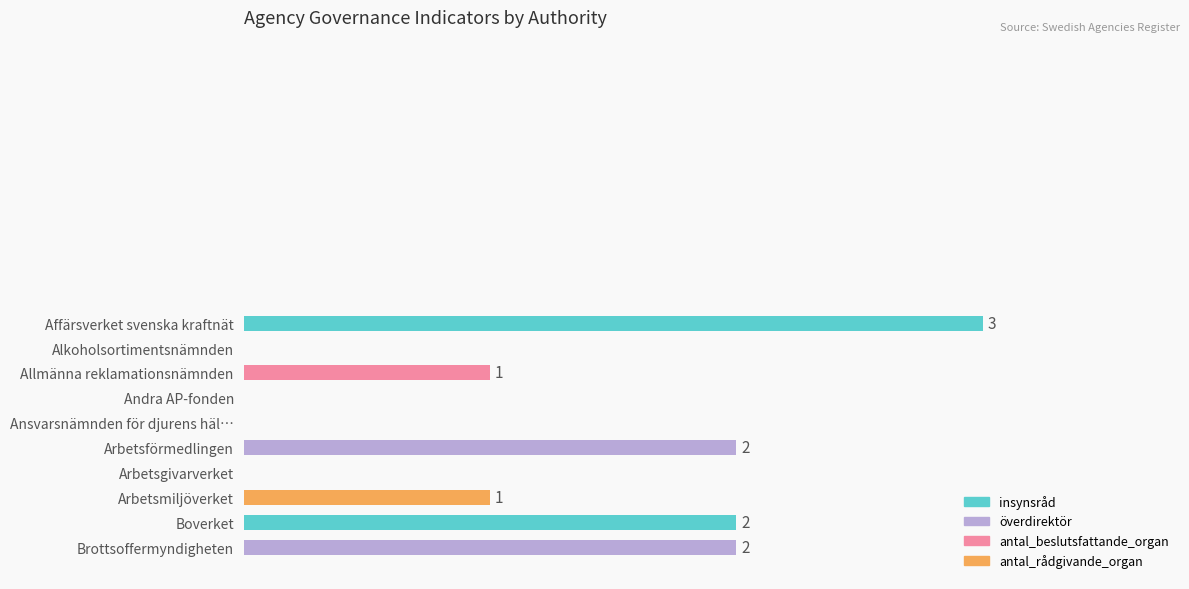

At which category does the chart reach its peak across all series?

Affärsverket svenska kraftnät